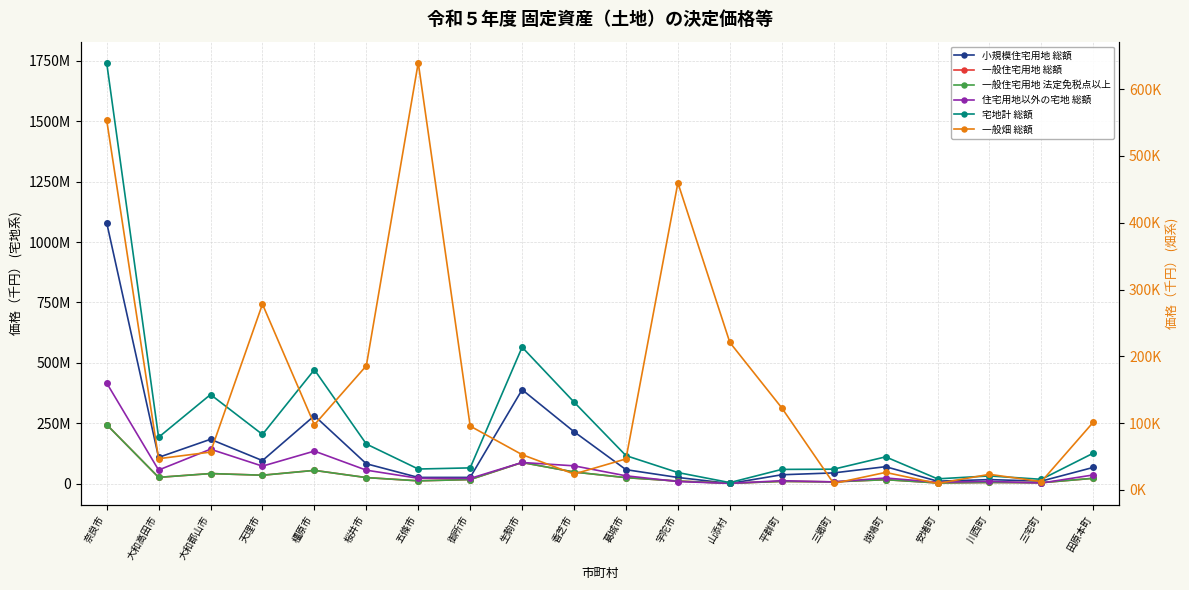

At which category does 一般住宅用地 総額 reach its first local peak?

大和郡山市